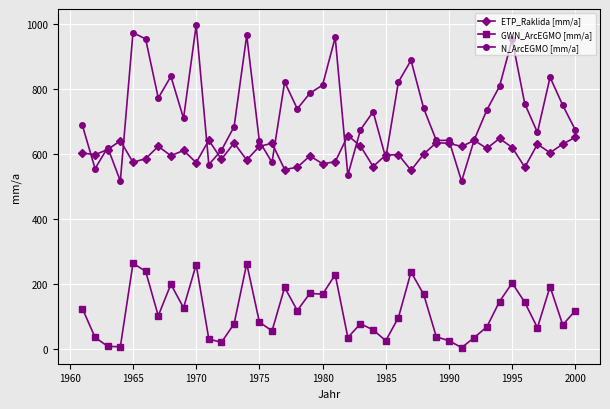

List the series in order of their overall mean, highest first.

N_ArcEGMO [mm/a], ETP_Raklida [mm/a], GWN_ArcEGMO [mm/a]